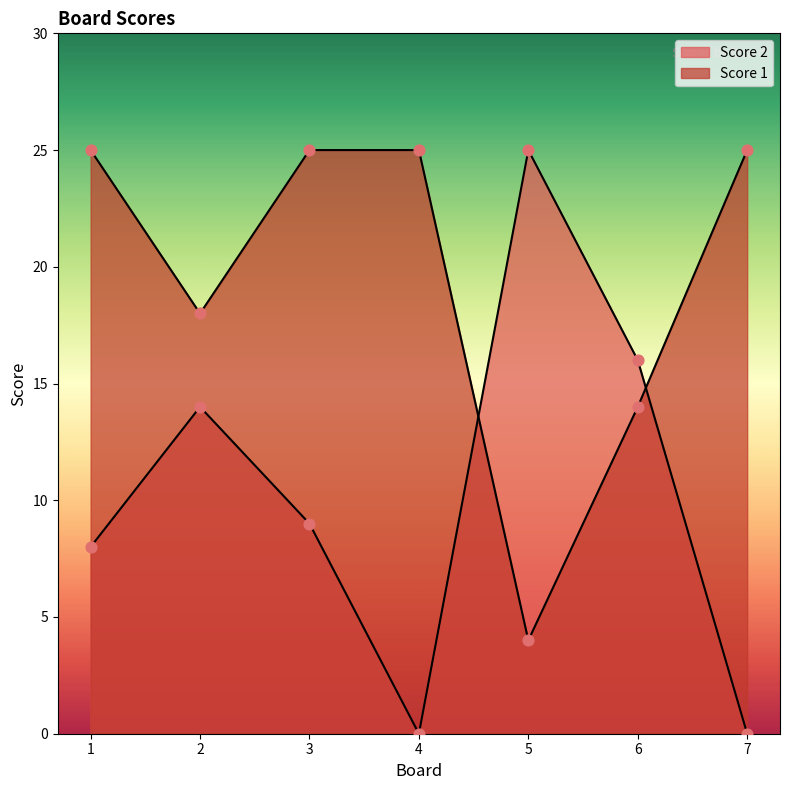

Which series contains the lowest Y value?

Score 2